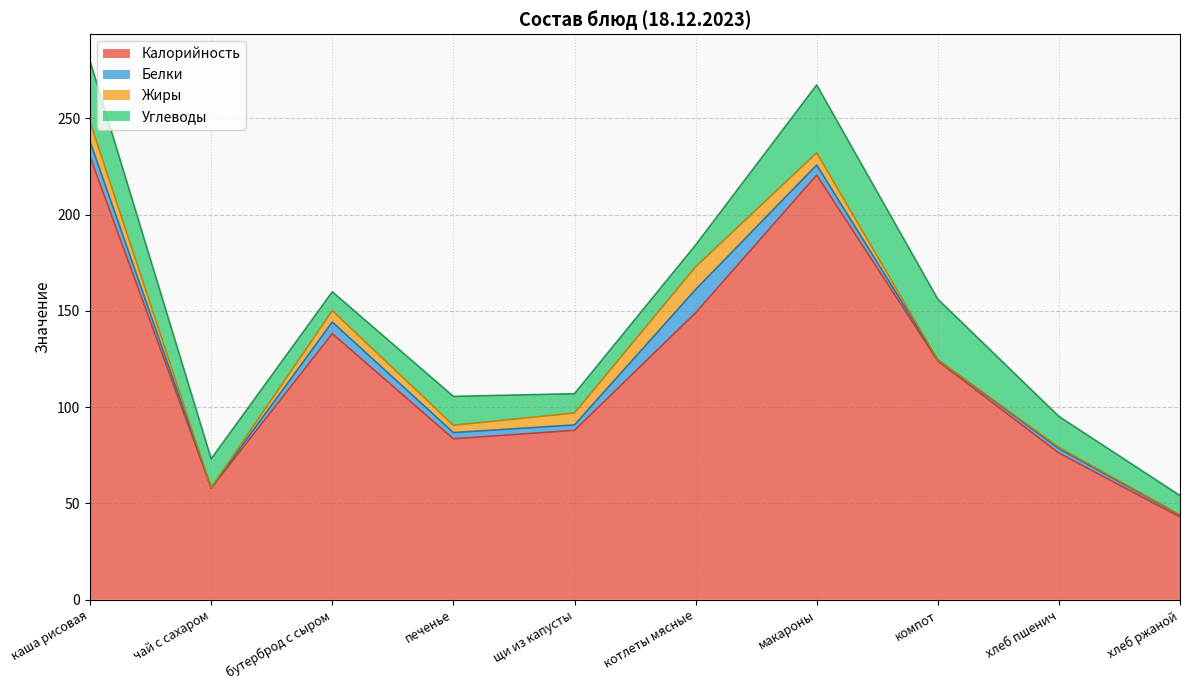

How many categories are shown in the chart?

10